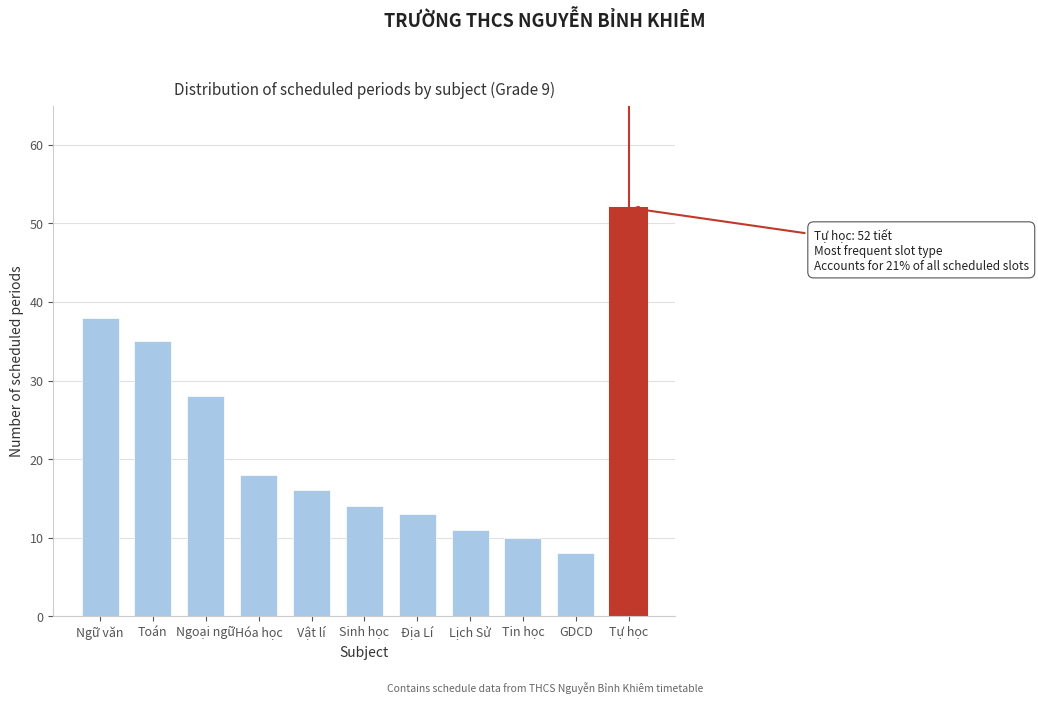

Reading left to right, list all the values displayed in this chart.

38	35	28	18	16	14	13	11	10	8	52